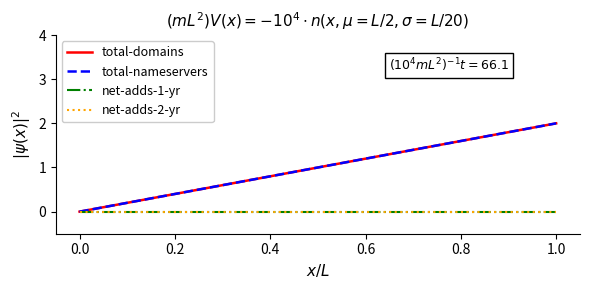

Between 1.0 and 0.0, which is larger?

1.0